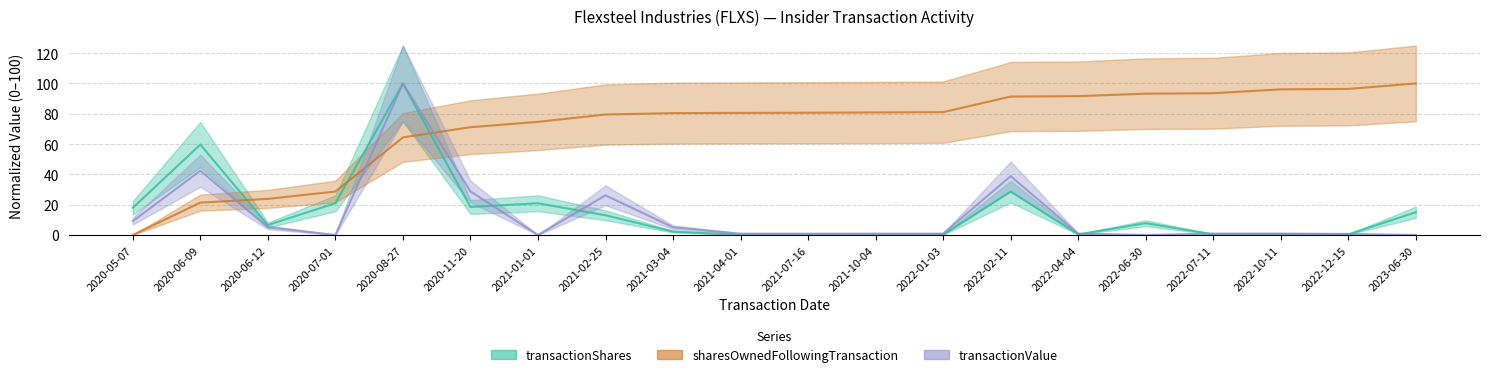

How many interior local valleys does the transactionValue series have?

4